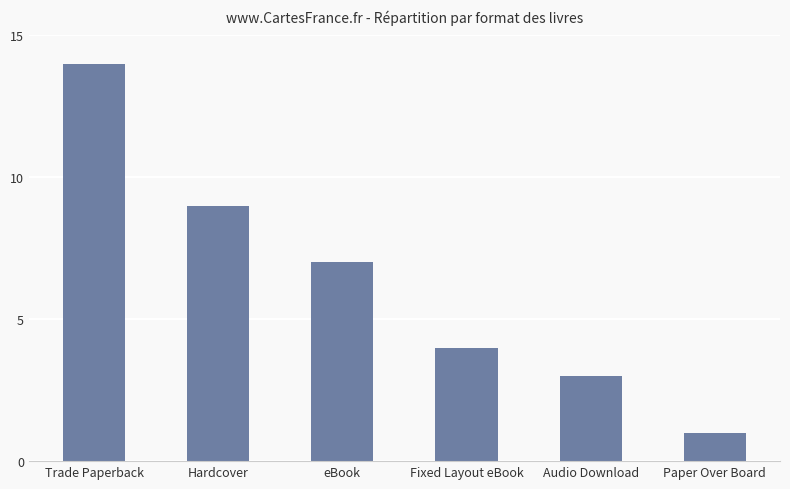

How many values are below 7?

3